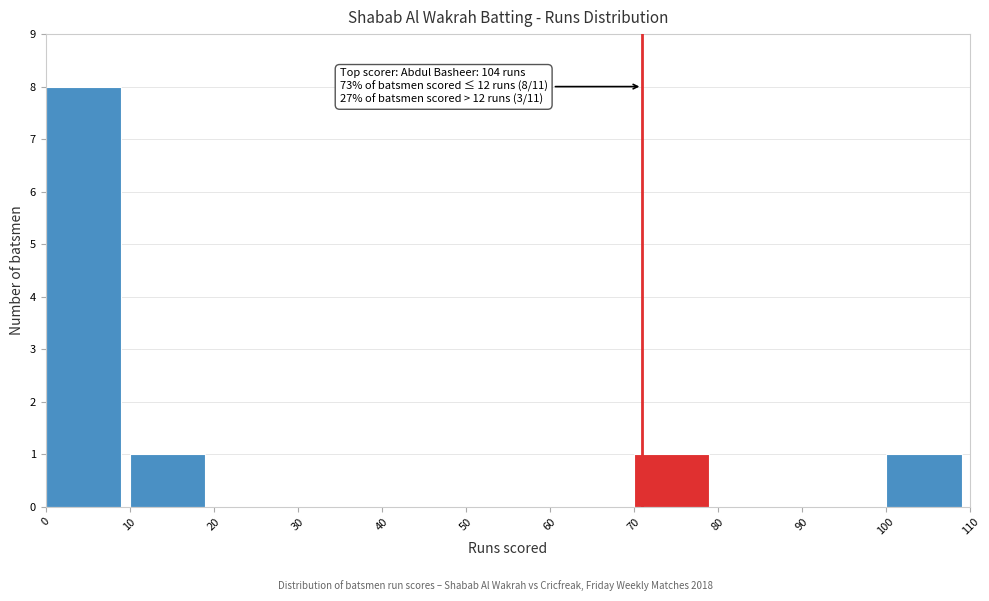

Which range on the x-axis has the tallest bar?

0 to 10